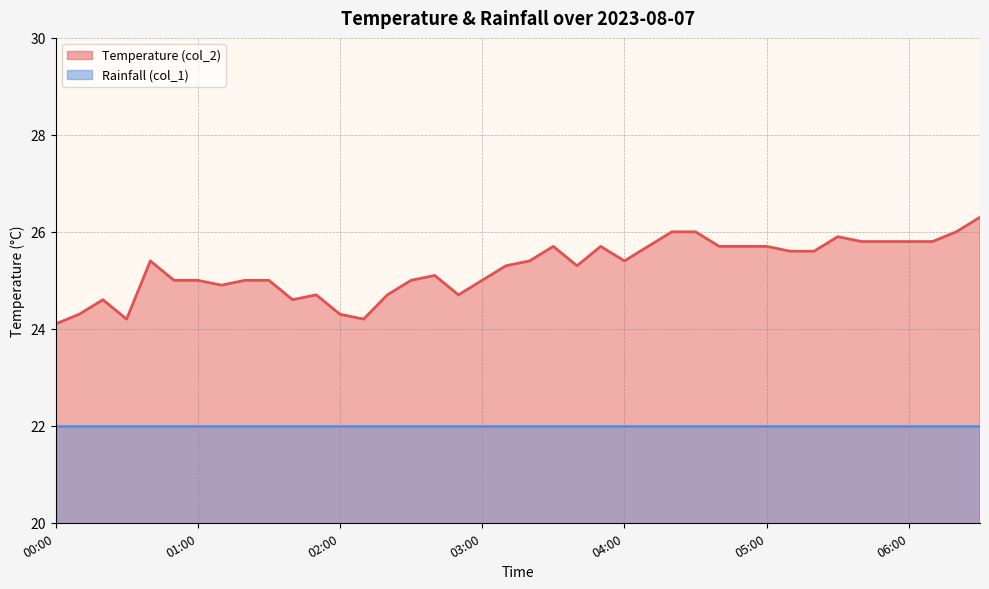

What is the label of the 5th point from the left?

00:40